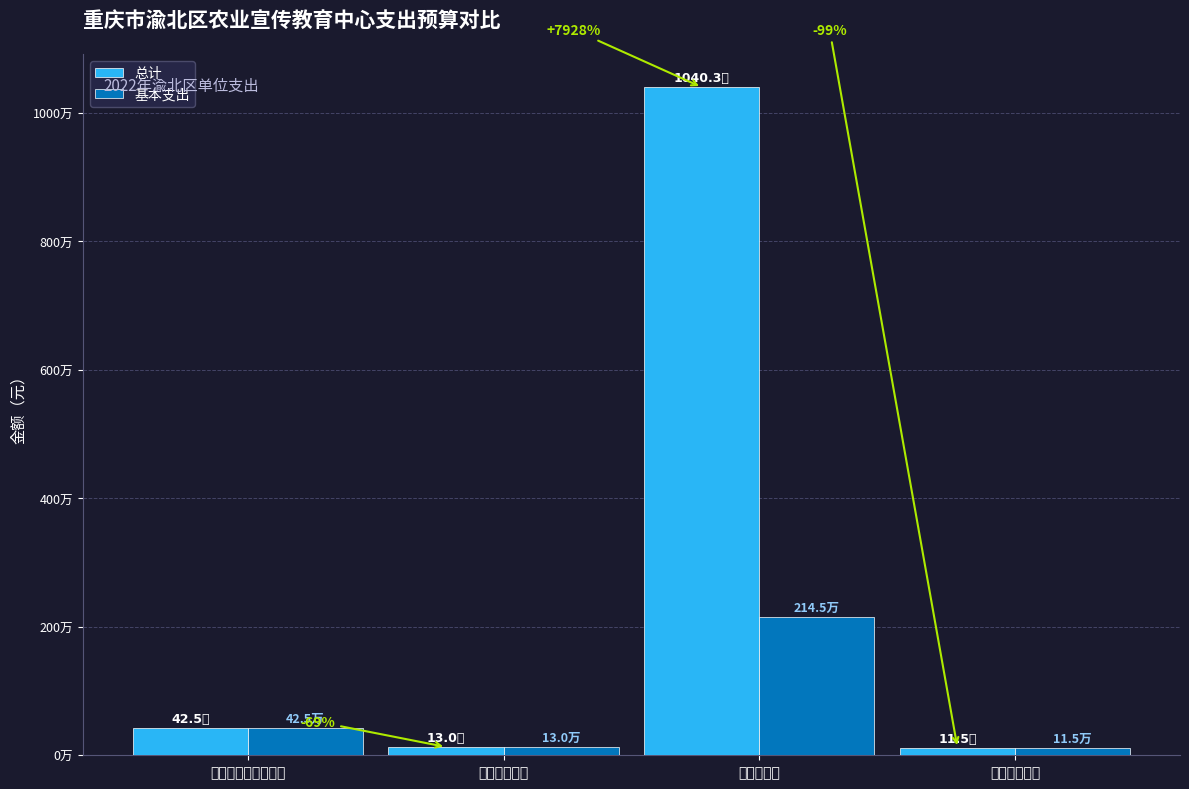

List the labels in order of 基本支出 value, largest first.

农林水支出, 社会保障和就业支出, 卫生健康支出, 住房保障支出